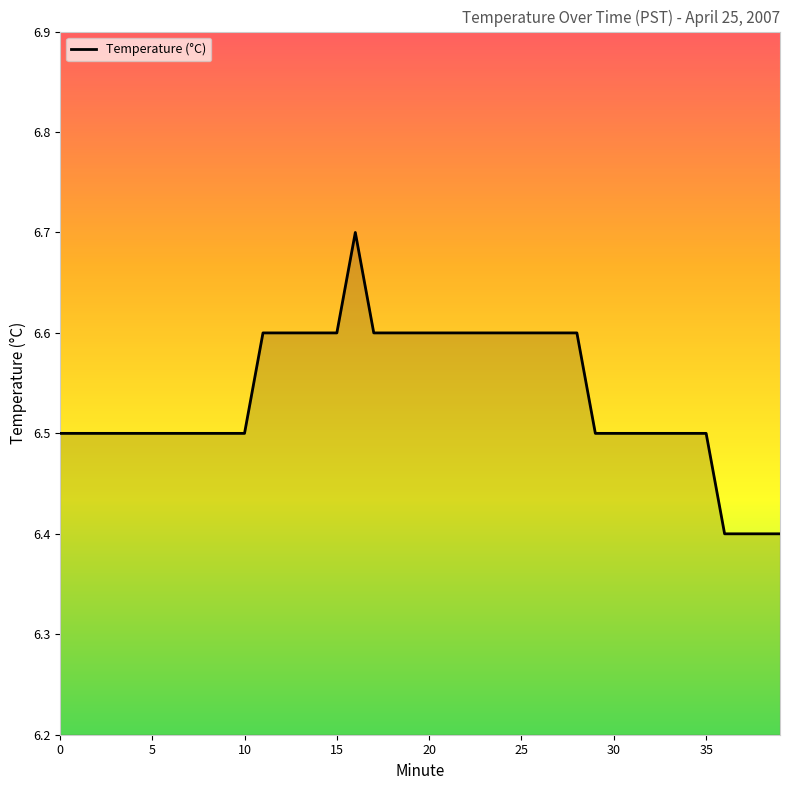

What is the greatest value displayed?

6.7